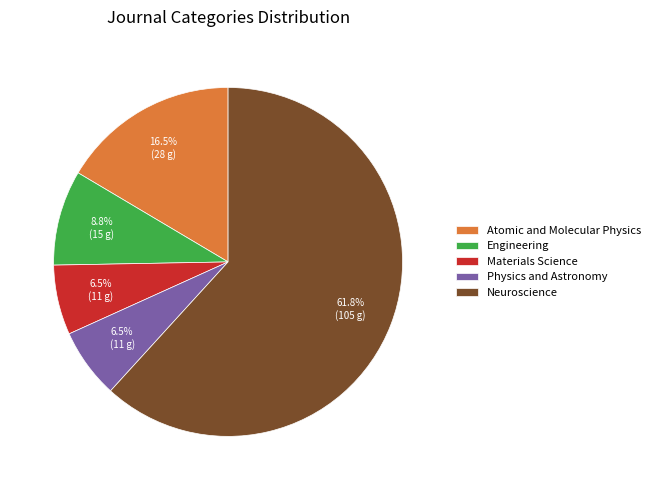

Does any single category account for the majority?

Yes